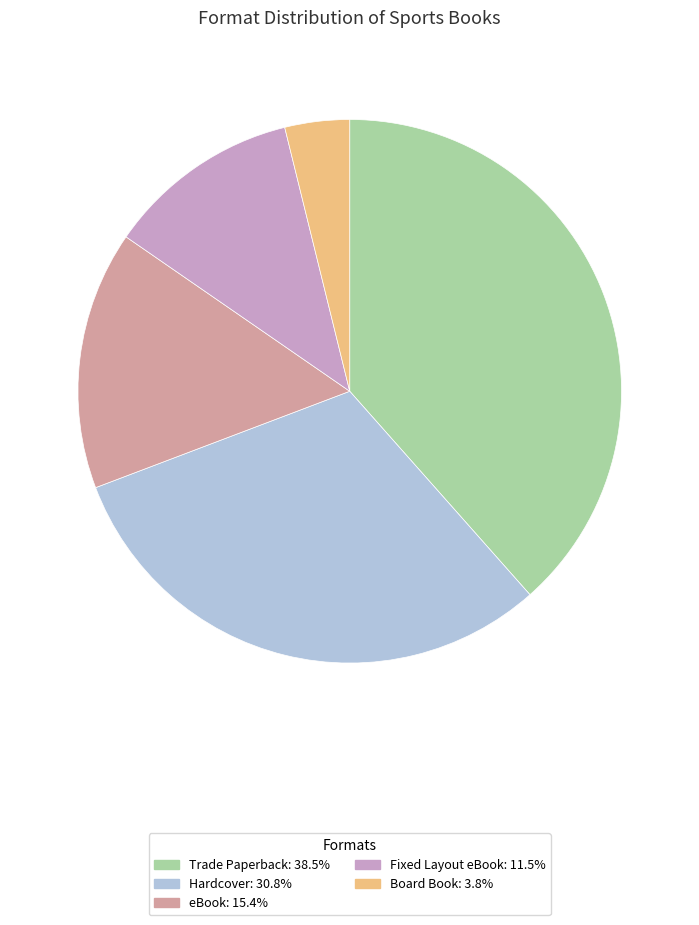

Does Fixed Layout eBook represent more than half of the total?

No